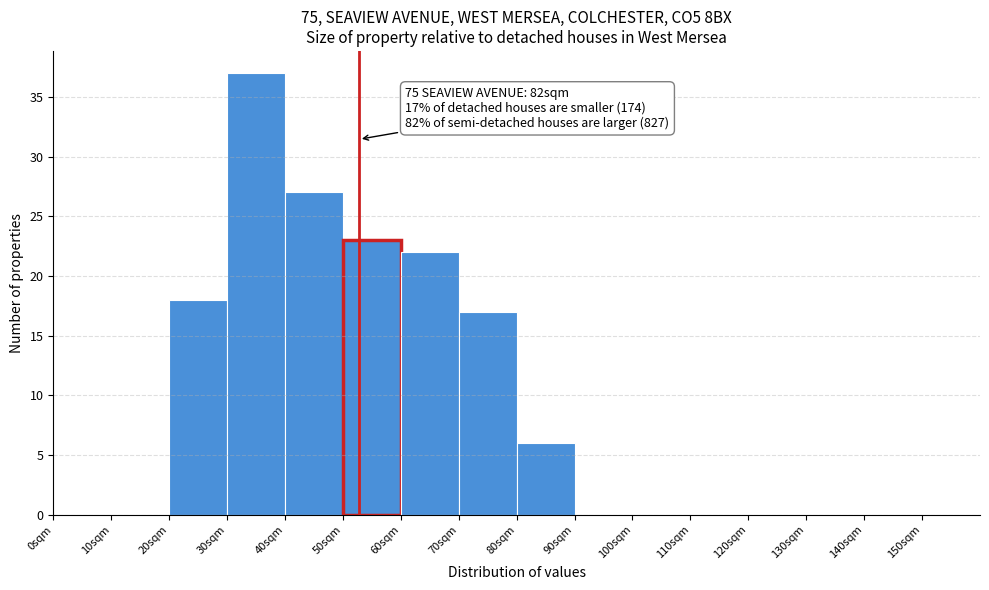

Over which range of the x-axis is the bar tallest?

30 to 40